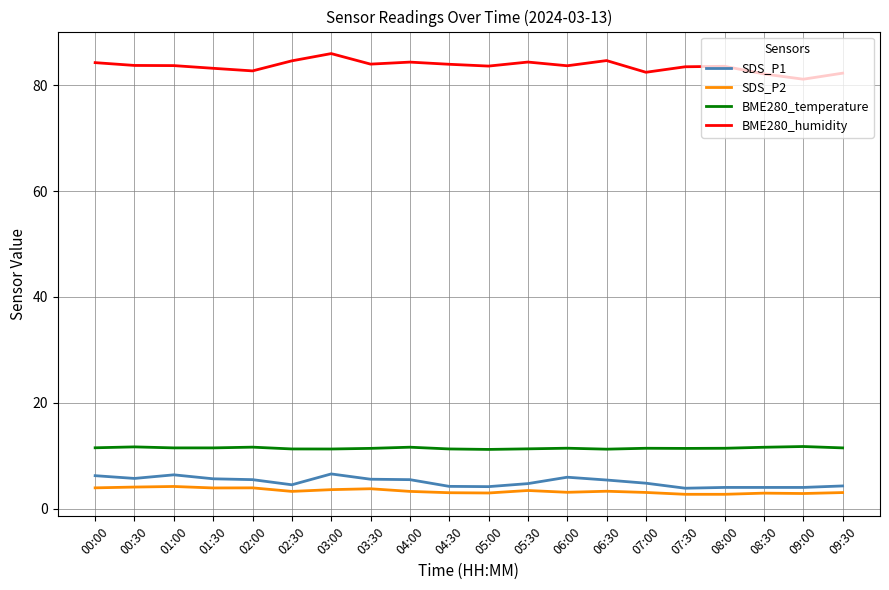

Which series has the largest total across all categories?

BME280_humidity